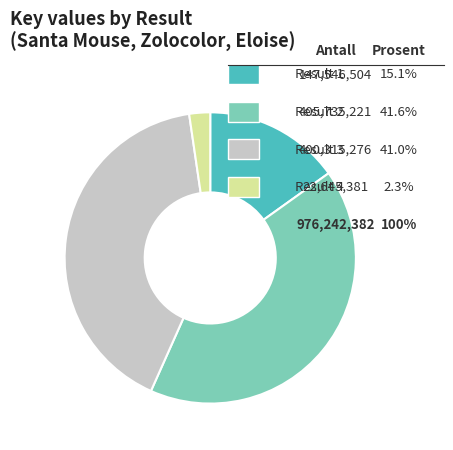

Is there a majority slice in this chart?

No